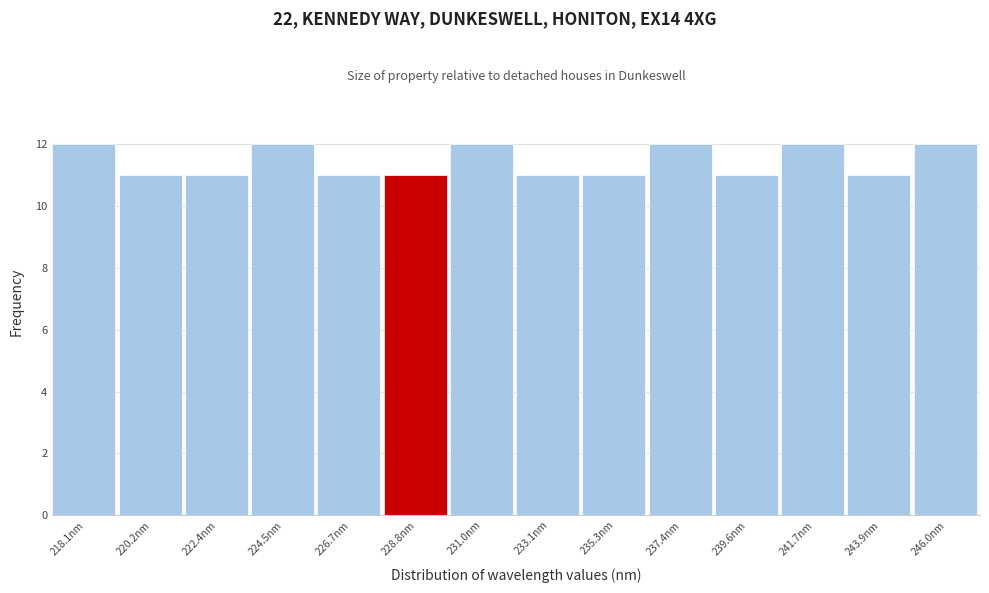

Reading left to right, transcribe all the data shown in this chart.

12	11	11	12	11	11	12	11	11	12	11	12	11	12